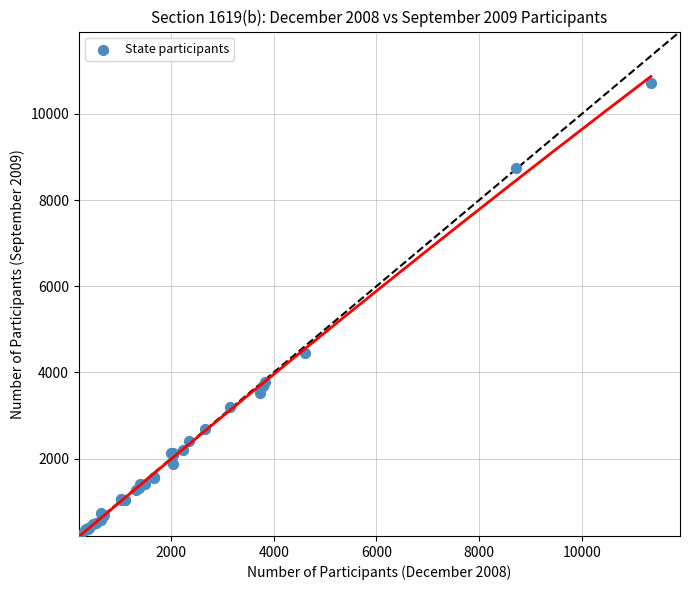

What Y value in the scatter plot is closest to 5482?

4456